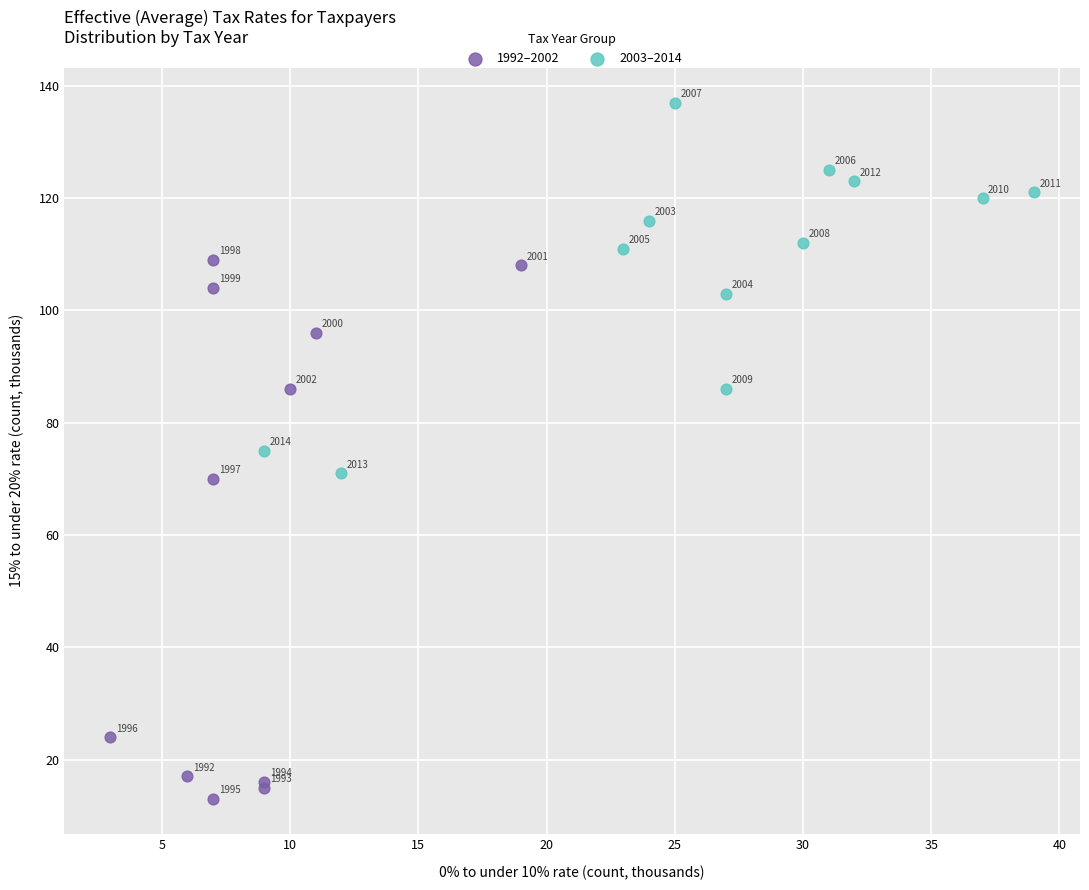

Which series has the largest Y range (max minus min)?

1992–2002